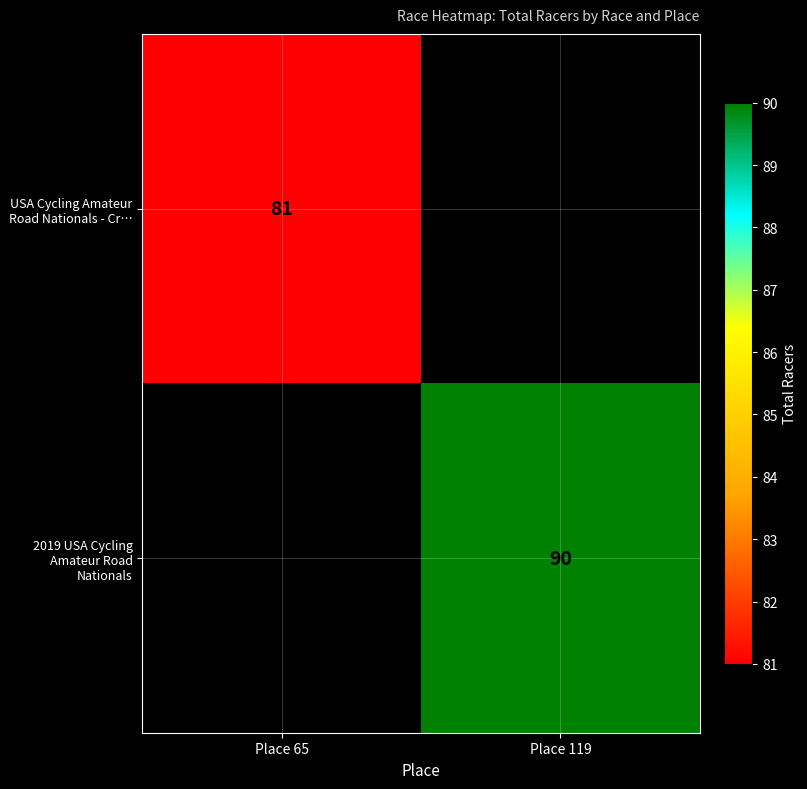

At how many categories does at least one series exceed 84?

1